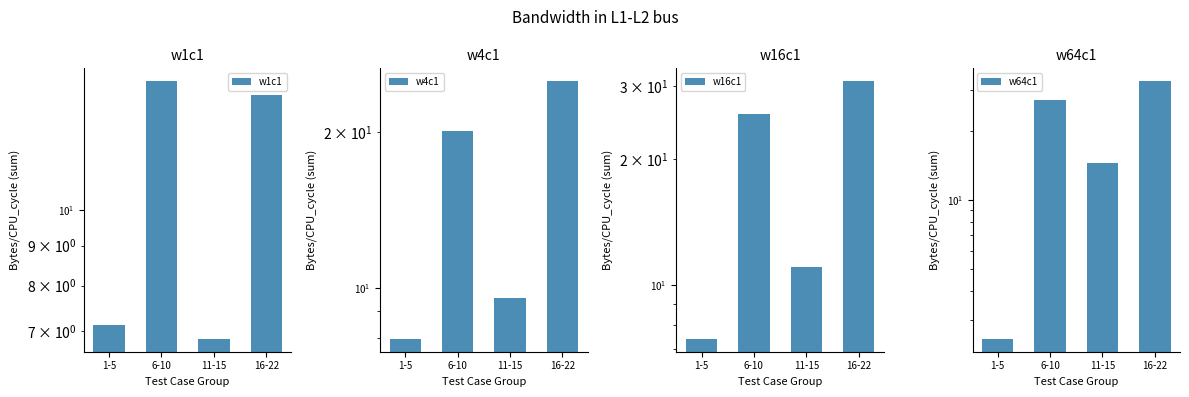

At which label is w4c1 closest to 16?

6-10